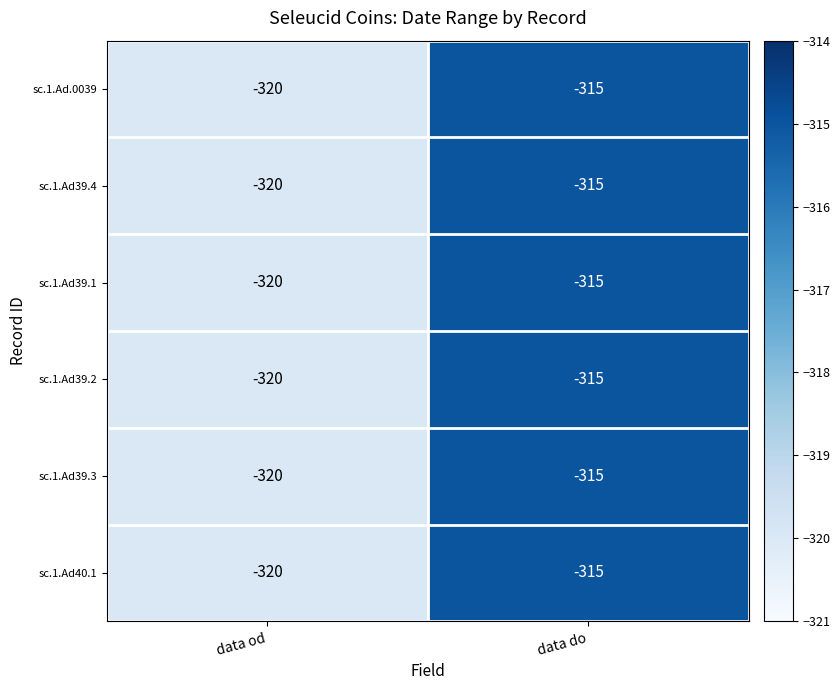

The sc.1.Ad.0039 series shows -557 at data od. True or false?

False